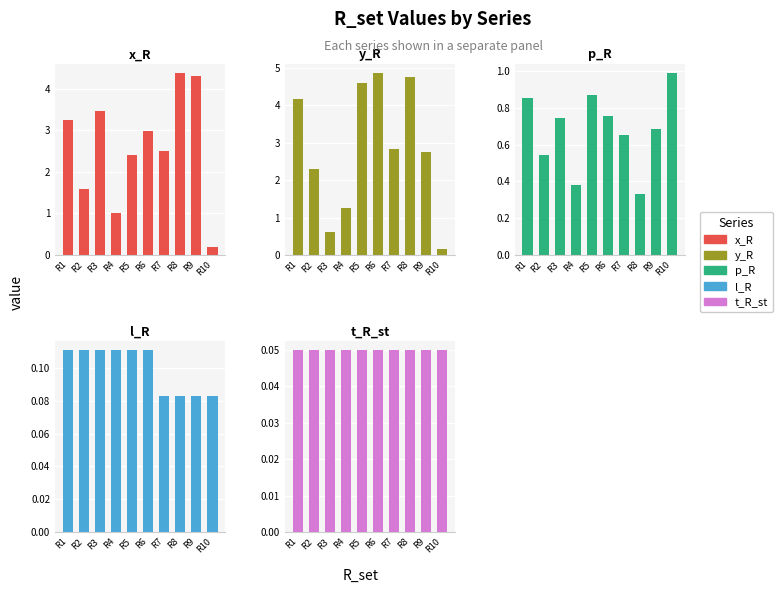

Which category has the lowest value in the x_R series?

R10